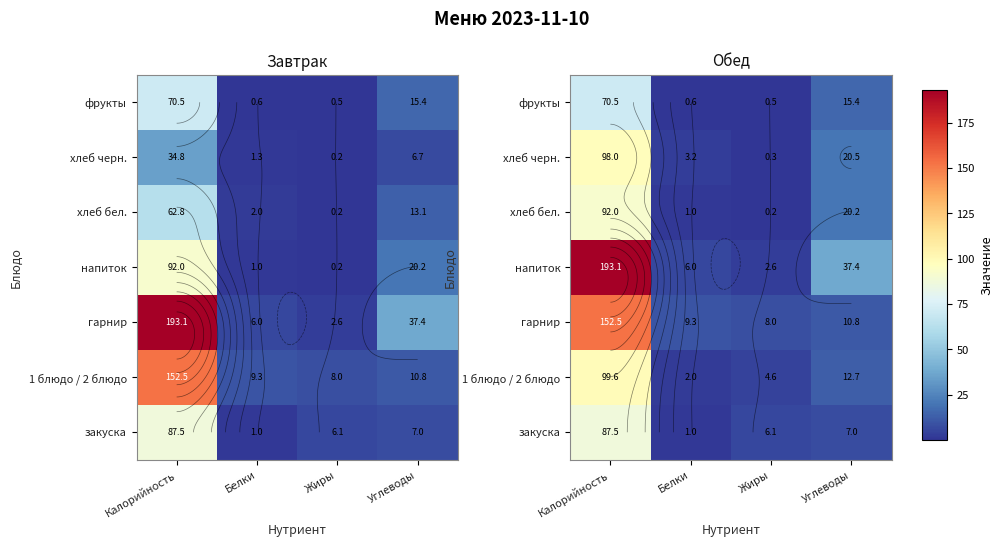

At which label does закуска first exceed 7?

Калорийность